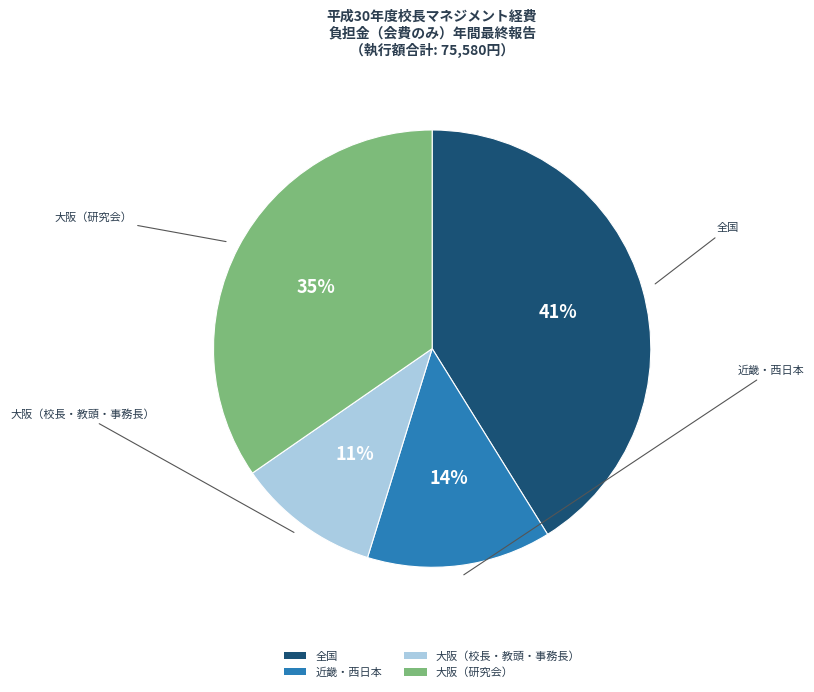

What percentage is the 大阪（校長・教頭・事務長） slice, to the nearest percent?

11%